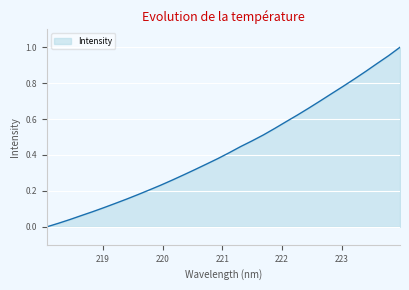

Does the chart have visible grid lines?

Yes